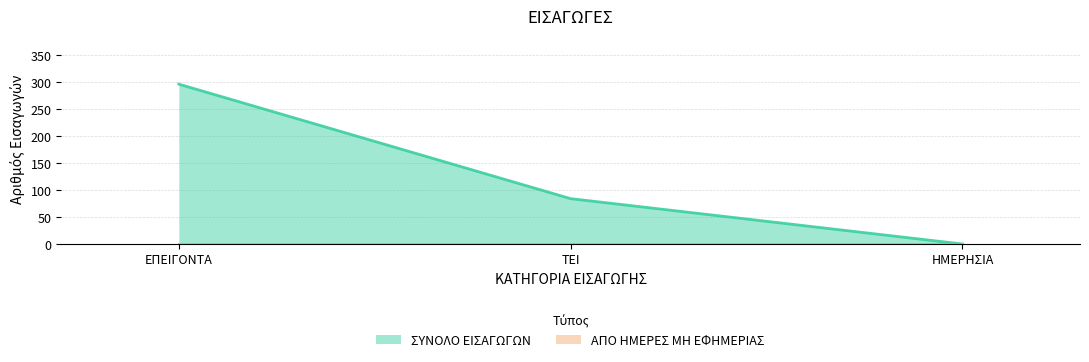

Reading right to left, what are all the values shown in this chart?

0	84	296